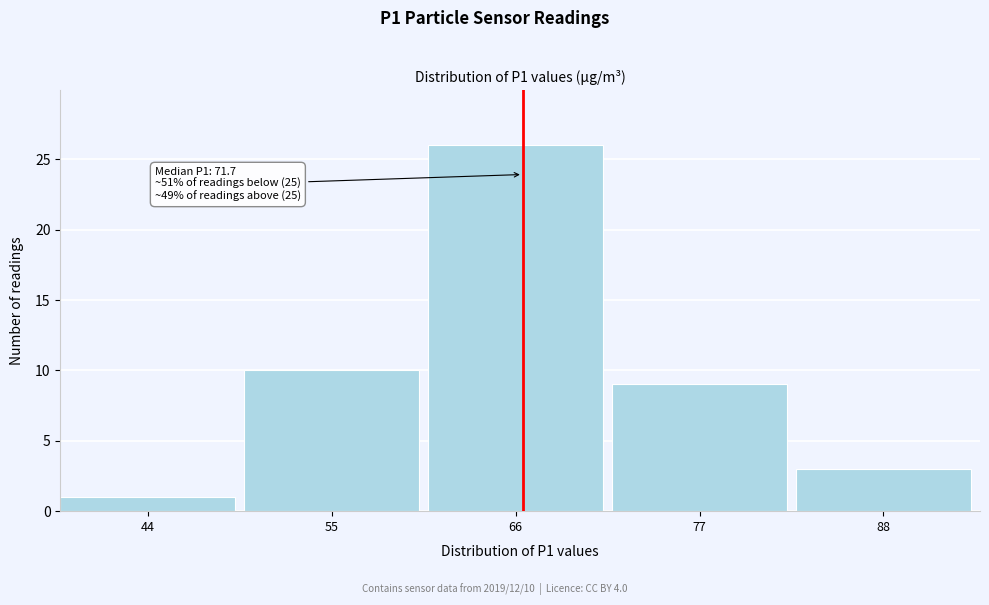

Reading right to left, transcribe all the data shown in this chart.

88=3	77=9	66=26	55=10	44=1